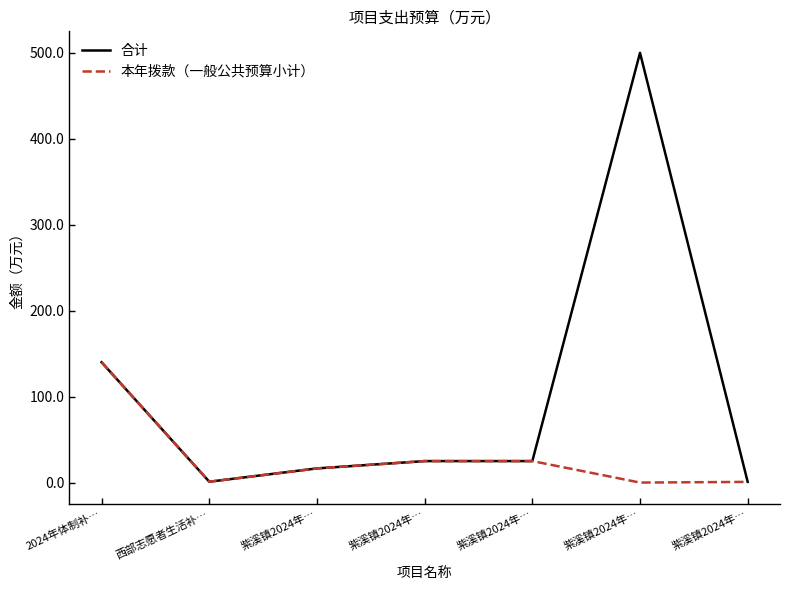

Reading left to right, extract all data points from this chart.

合计: 140.0	1.0	16.5	25.0	25.0	500.0	0.8
本年拨款（一般公共预算小计）: 140.0	1.0	16.5	25.0	25.0	0.0	0.8